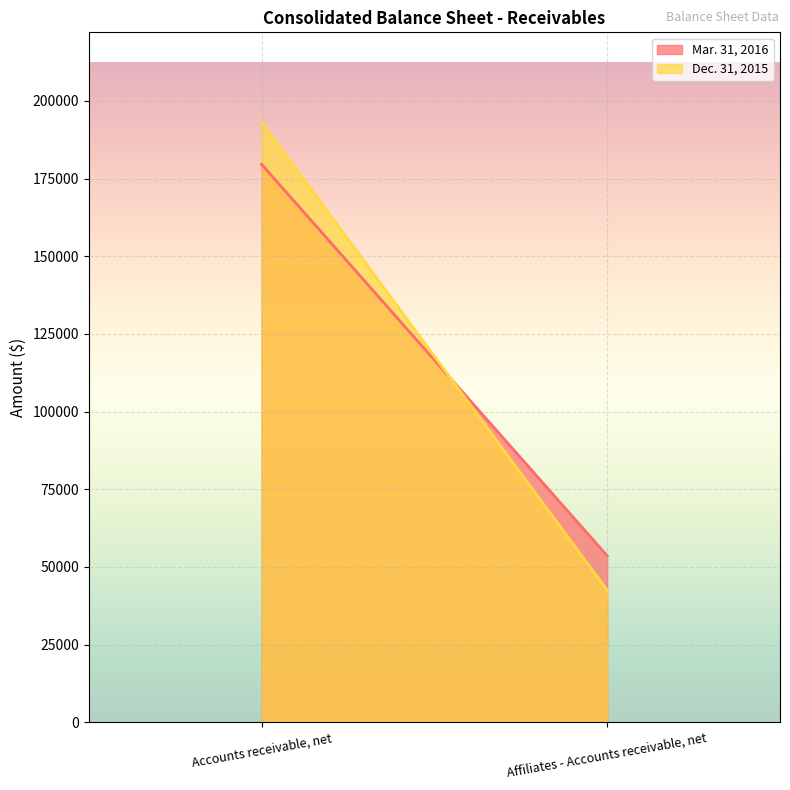

The Mar. 31, 2016 series shows 30050 at Affiliates - Accounts receivable, net. True or false?

False